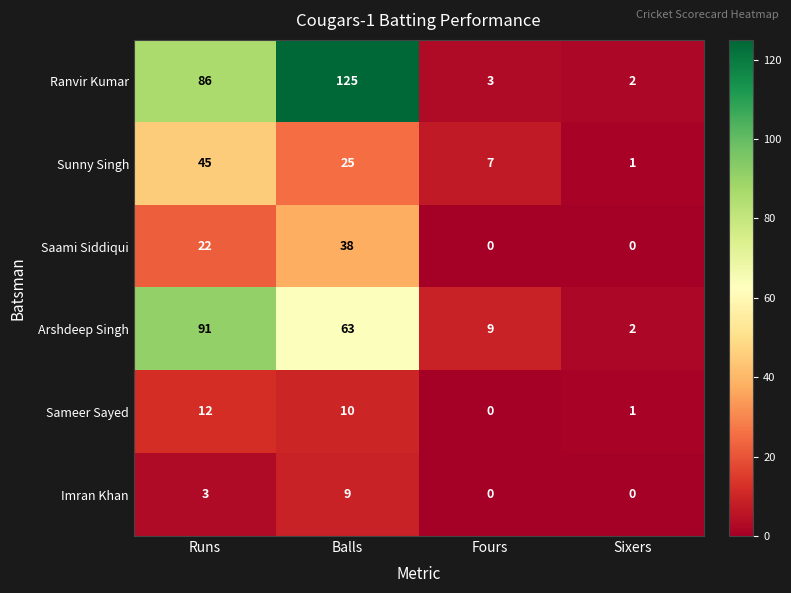

What is the average value of the Ranvir Kumar series?

54